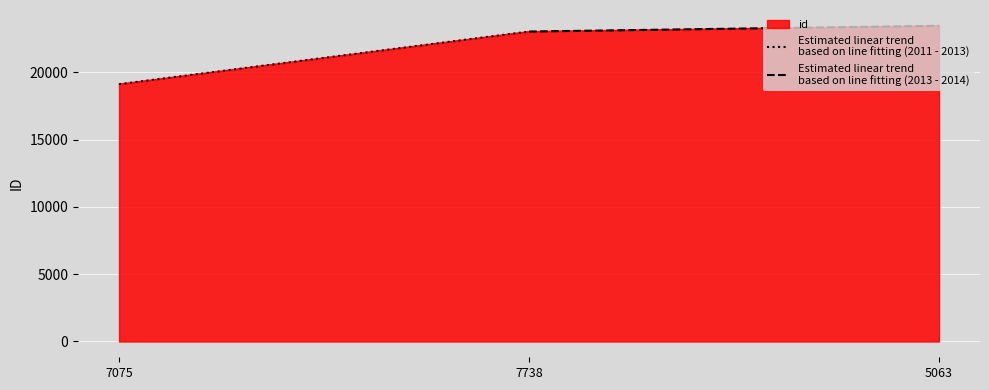

True or false: id has a value of 23447 at 5063.

True